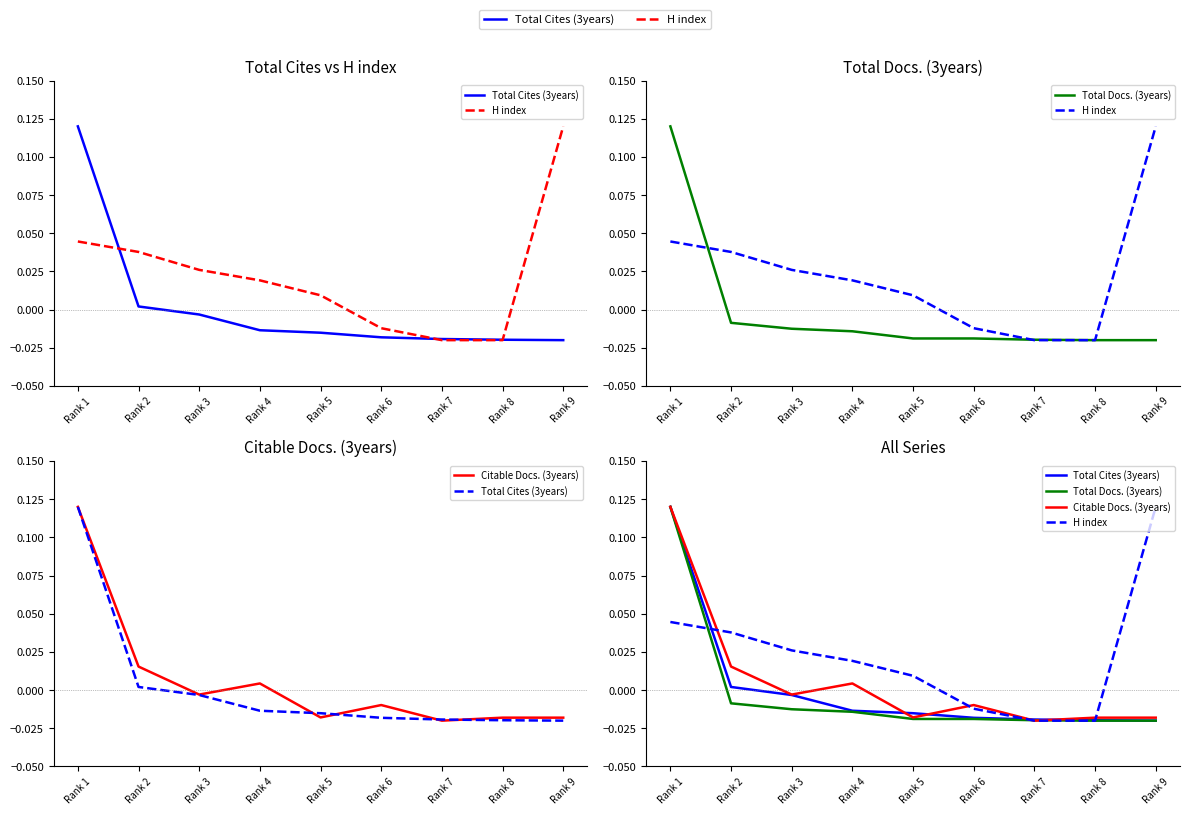

How many data points does each series have?

9